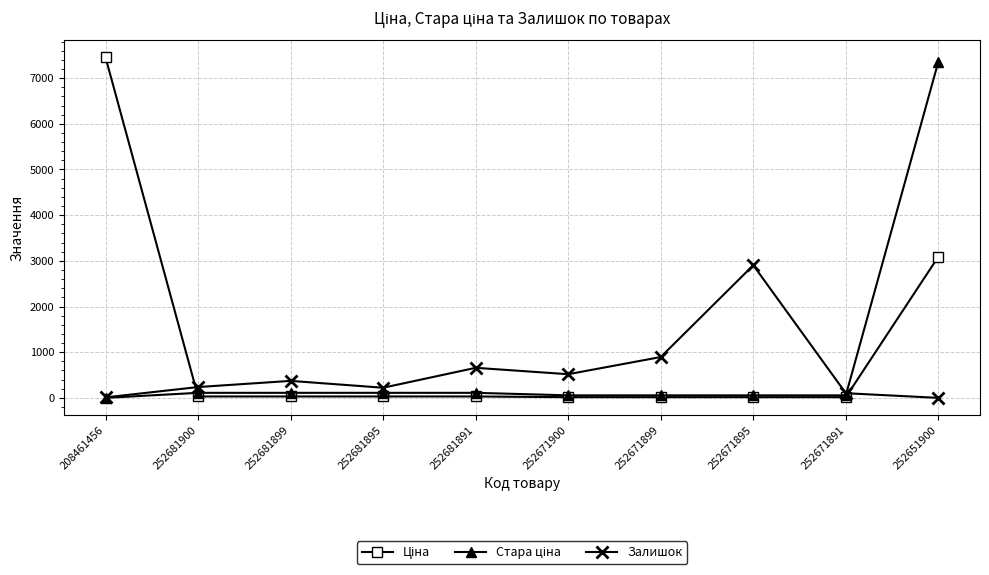

What is the label of the 3rd point from the right?

252671895